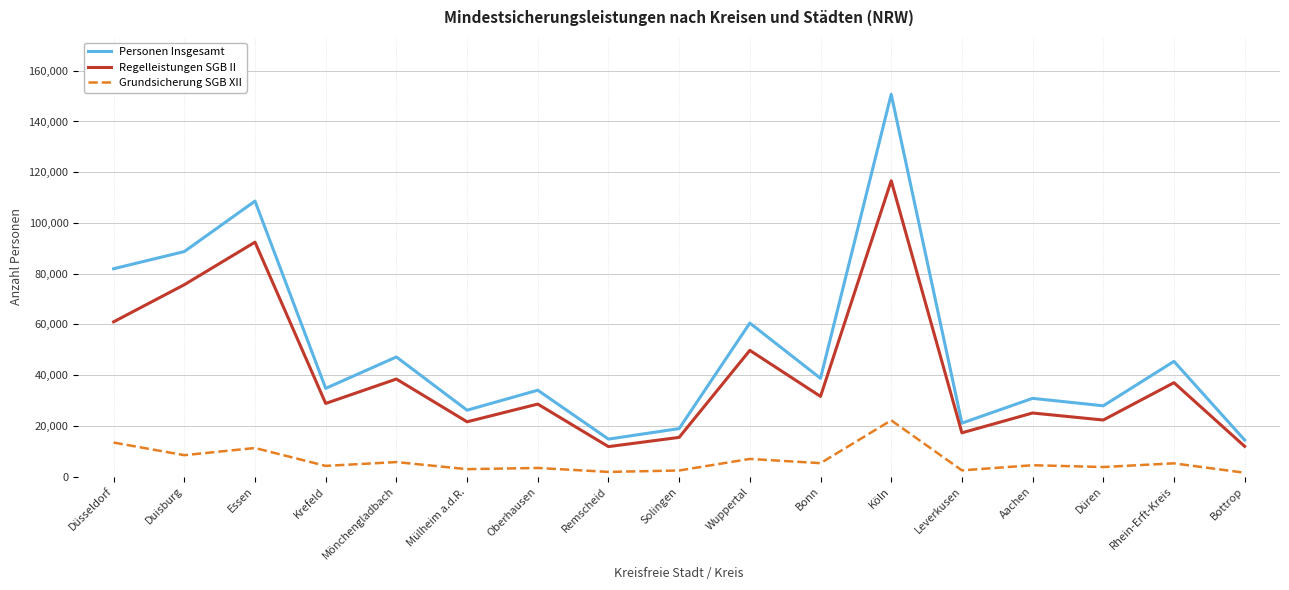

Where does the Personen Insgesamt series first go above 34779?

Düsseldorf